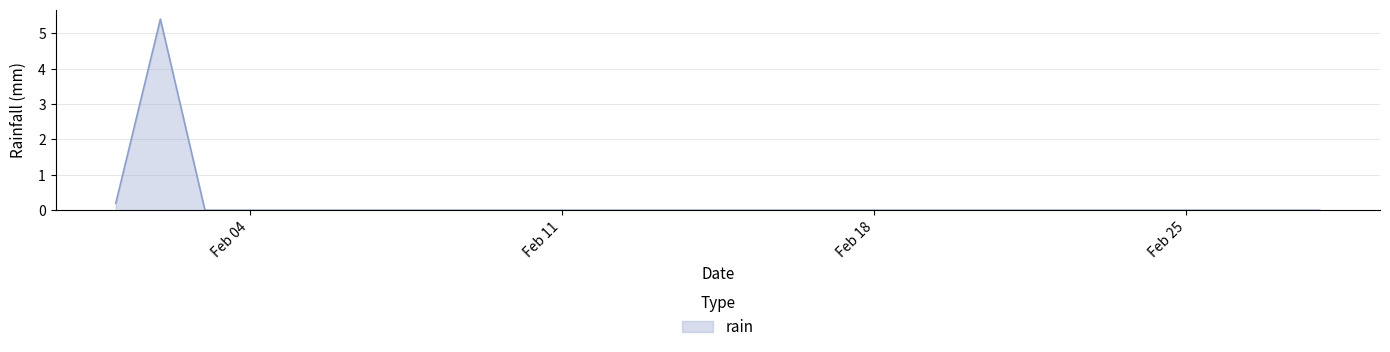

True or false: the data has more than 0 interior local peaks.

True